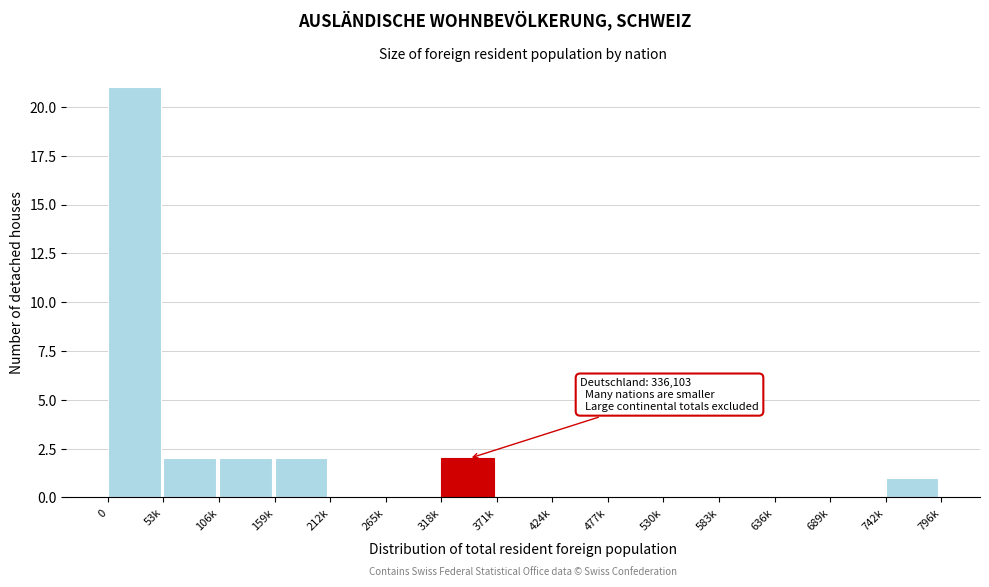

Reading left to right, transcribe all the data shown in this chart.

0=21	53k=2	106k=2	159k=2	212k=0	265k=0	318k=2	371k=0	424k=0	477k=0	530k=0	583k=0	636k=0	689k=0	742k=1